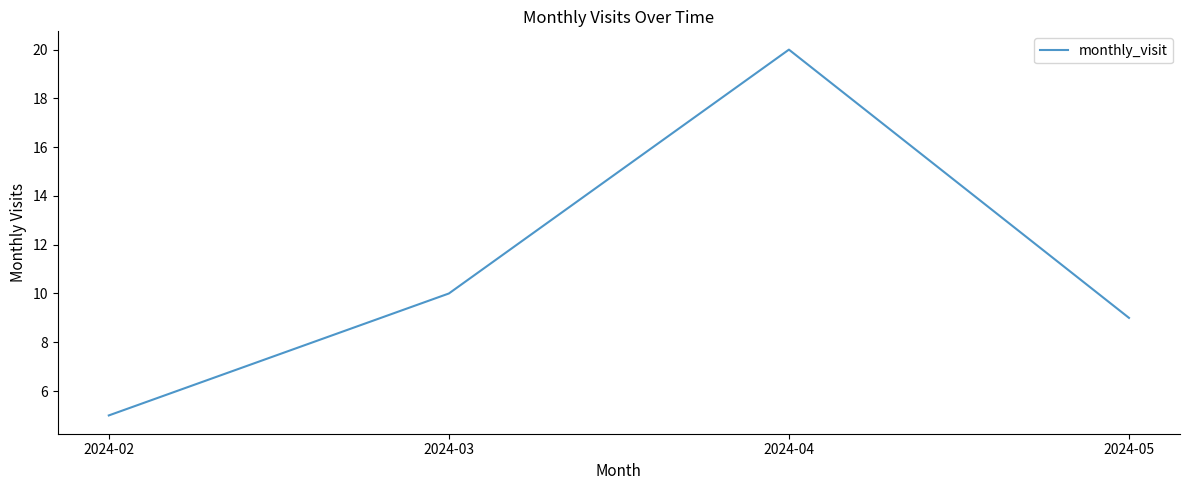

What is the approximate value at 2024-05?

9